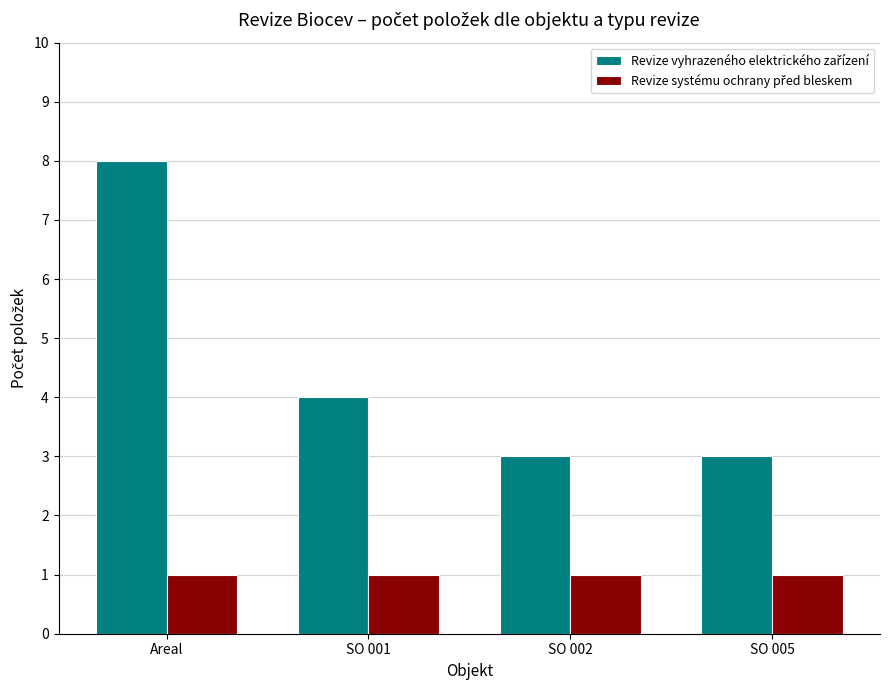

What is the greatest value displayed?

8